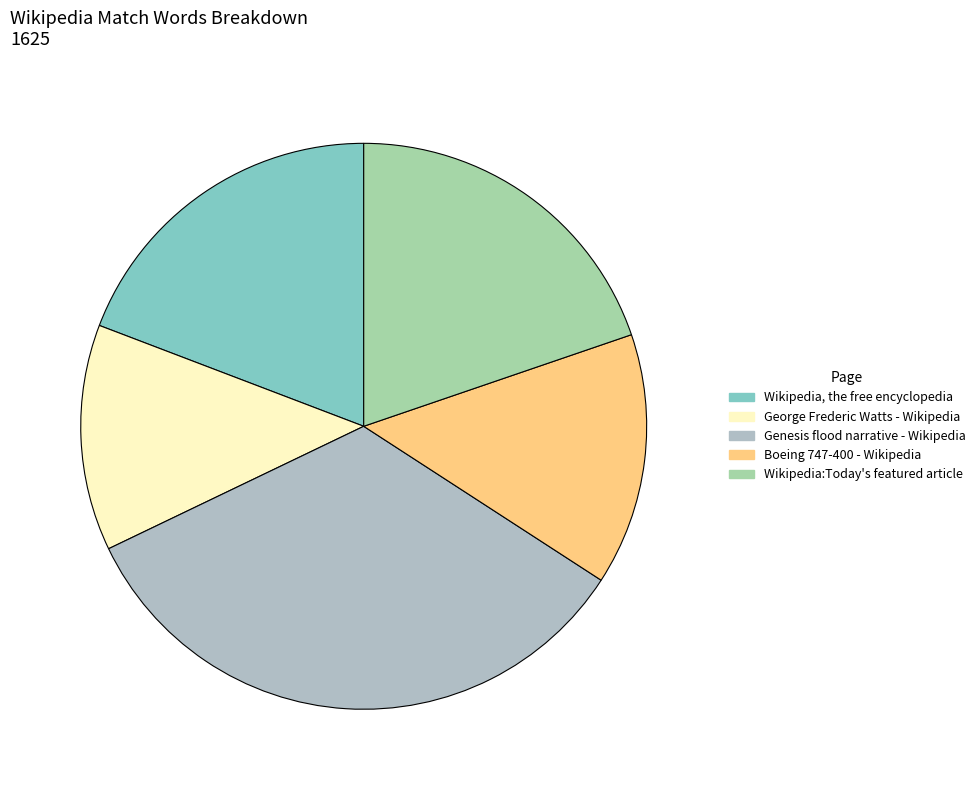

How many segments does this pie chart have?

5